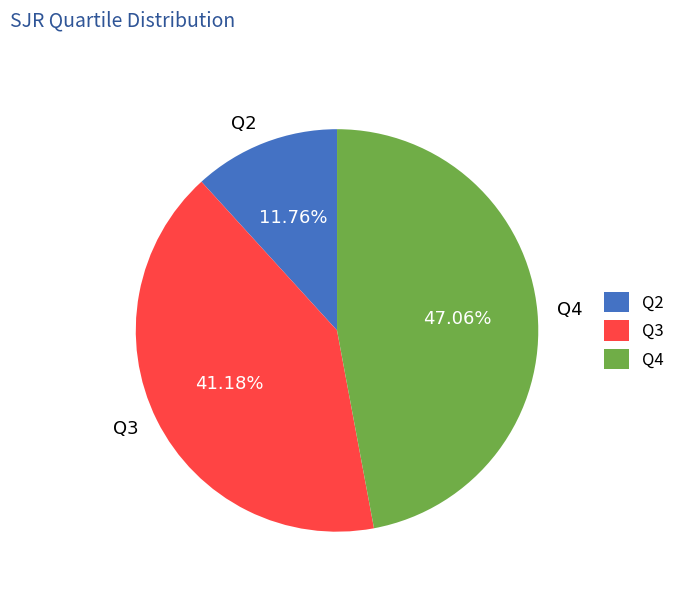

How many slices are in this pie chart?

3